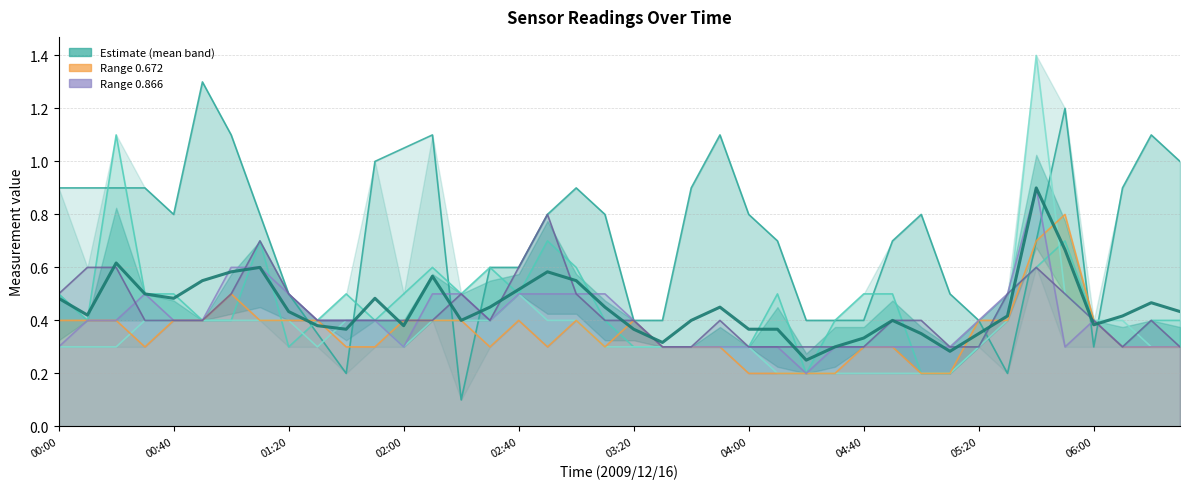

What is the total value across all series at 2009/12/16 03:40?

1.2